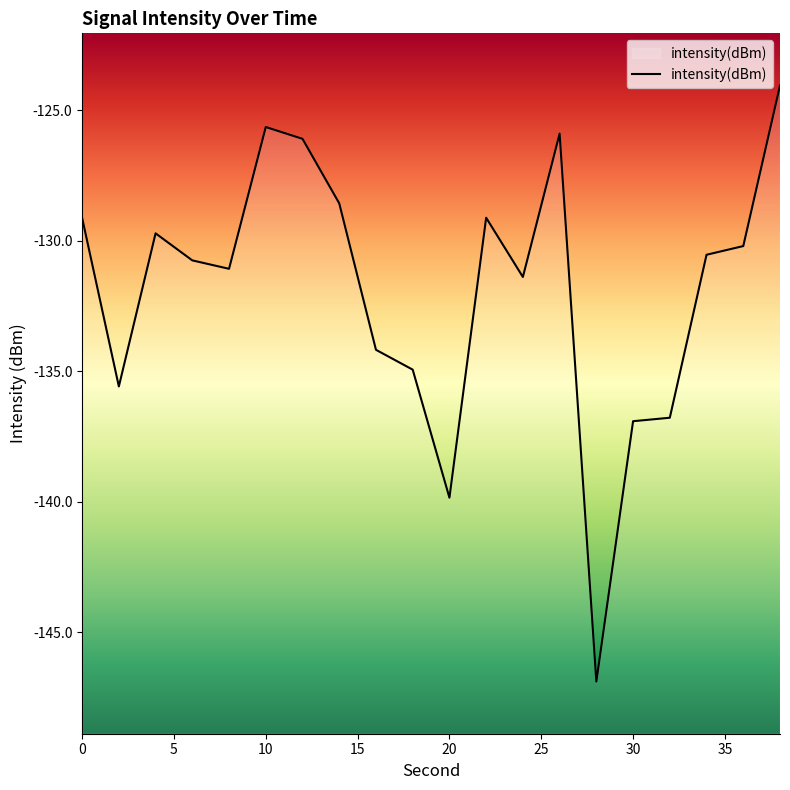

True or false: the data shows -125.6 at 10.

True